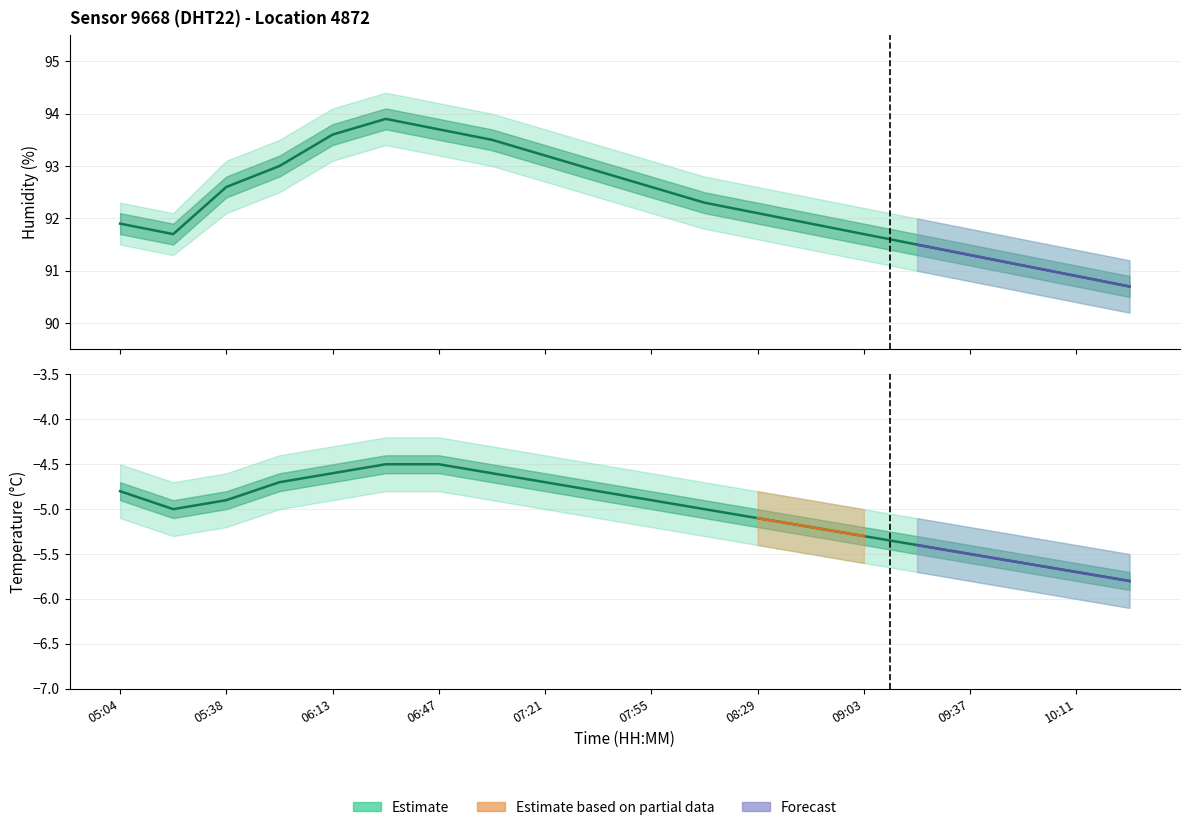

Is this an area chart (filled region under the line)?

No